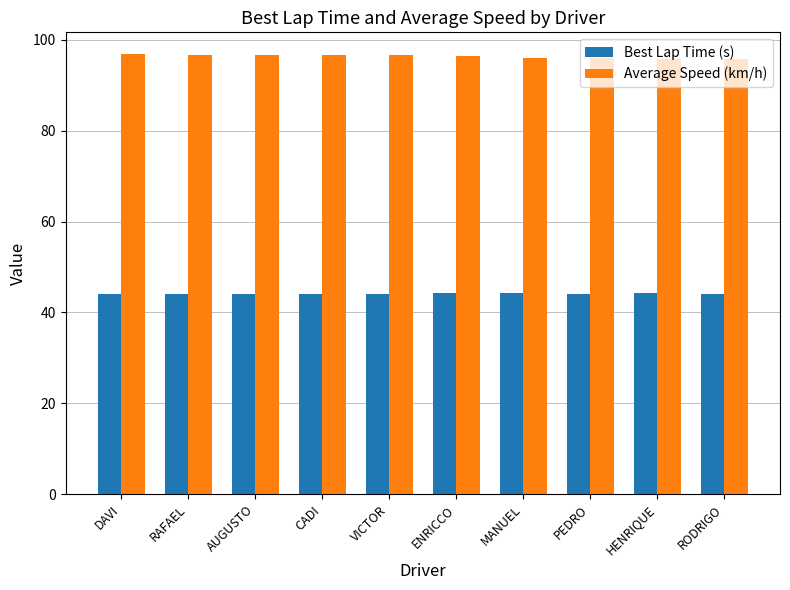

What is the greatest value displayed?

96.8